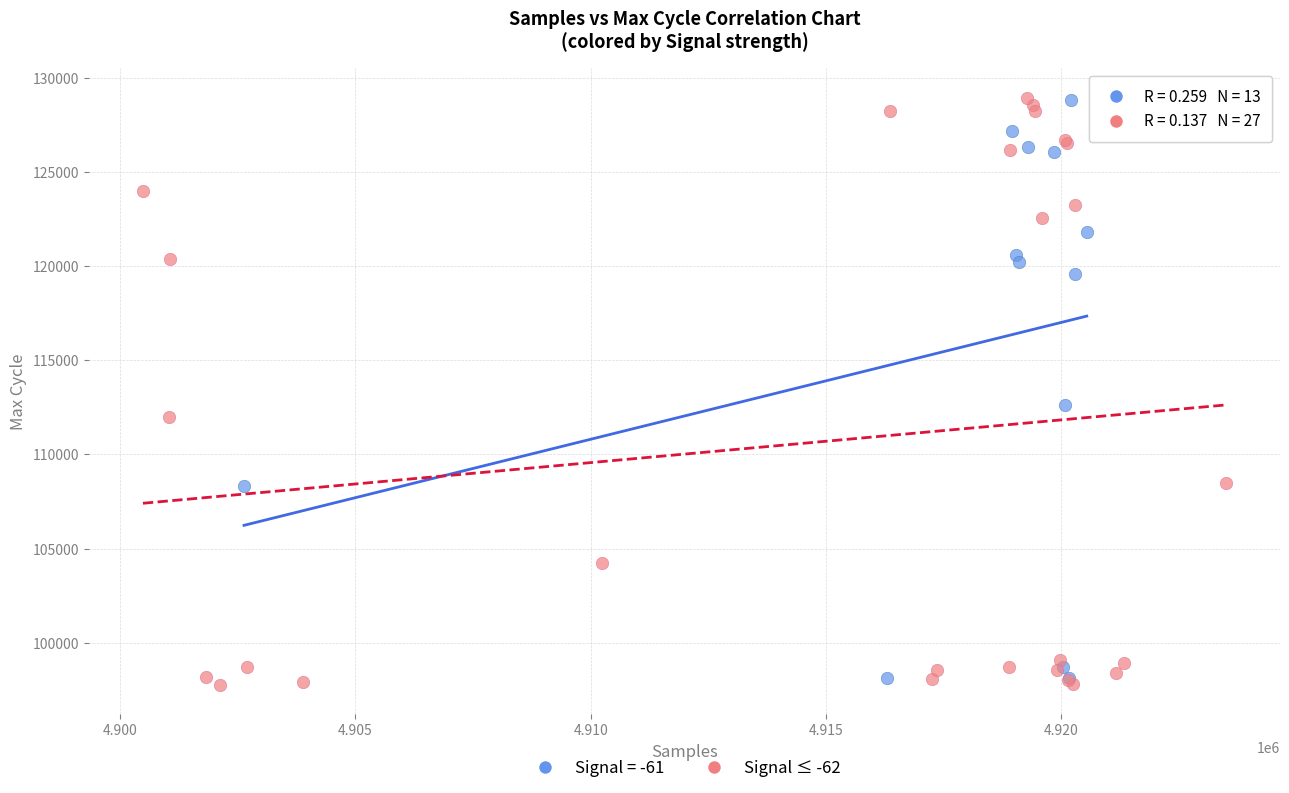

Which series has the widest spread of Y values?

Signal ≤ -62